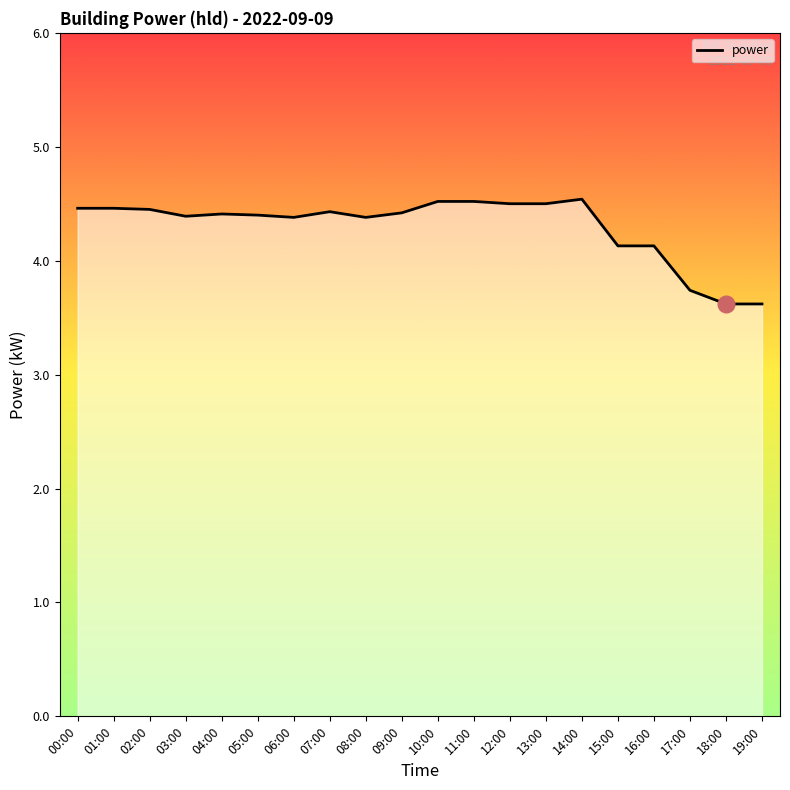

What is the sum of the values at 16:00 and 17:00?

7.9